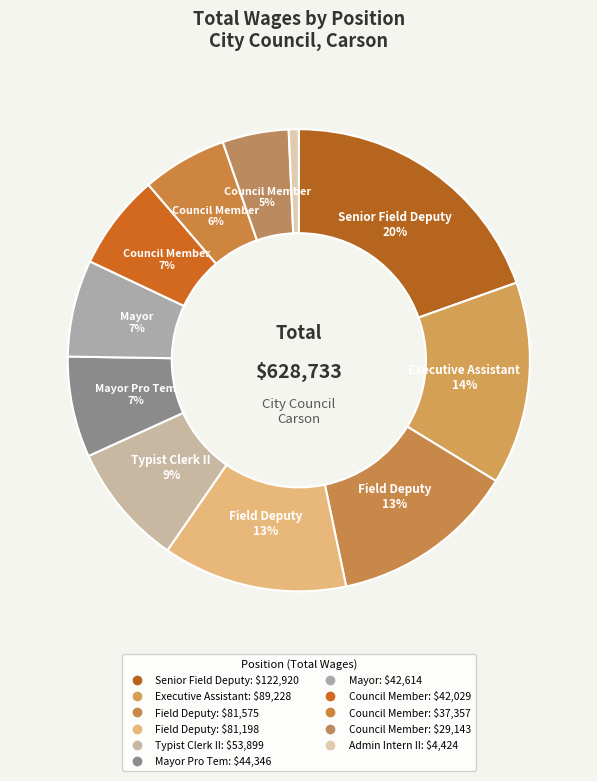

How many slices are in this pie chart?

11